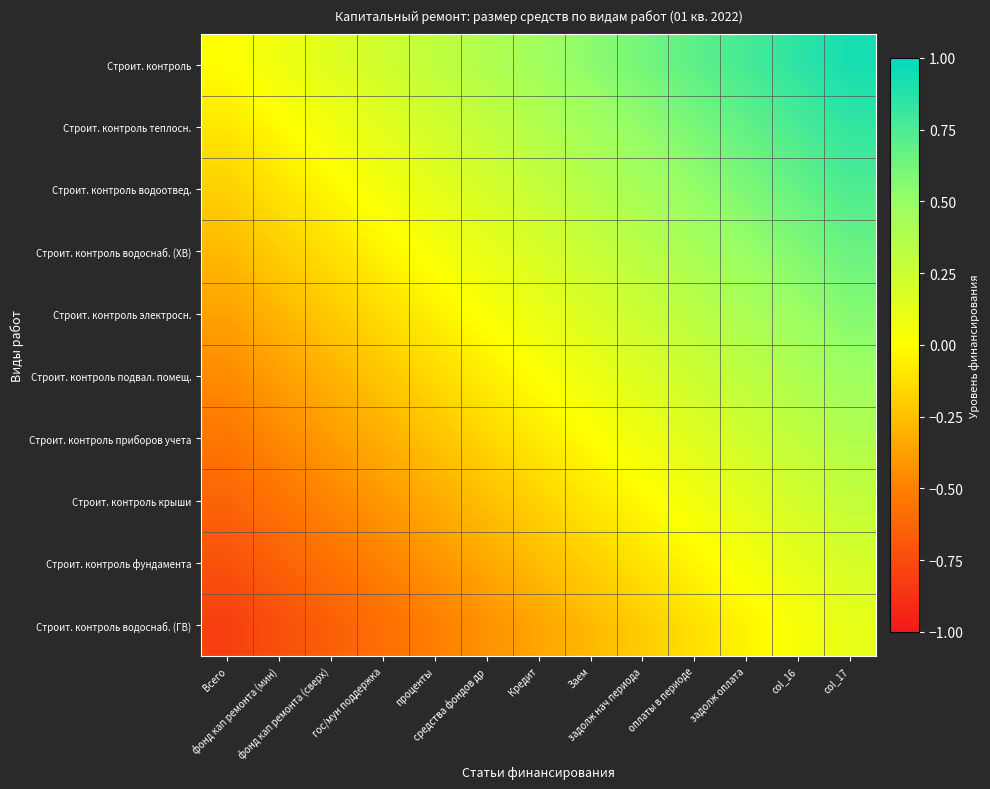

Reading right to left, what are all the values shown in this chart?

Строит. контроль: col_17=0.9	col_16=0.8	задолж оплата=0.8	оплаты в периоде=0.7	задолж нач периода=0.6	Заем=0.5	Кредит=0.5	средства фондов др=0.4	проценты=0.3	гос/мун поддержка=0.2	фонд кап ремонта (сверх)=0.2	фонд кап ремонта (мин)=0.1	Всего=0.0
Строит. контроль теплосн.: col_17=0.8	col_16=0.8	задолж оплата=0.7	оплаты в периоде=0.6	задолж нач периода=0.5	Заем=0.4	Кредит=0.4	средства фондов др=0.3	проценты=0.2	гос/мун поддержка=0.1	фонд кап ремонта (сверх)=0.1	фонд кап ремонта (мин)=-0.0	Всего=-0.1
Строит. контроль водоотвед.: col_17=0.7	col_16=0.7	задолж оплата=0.6	оплаты в периоде=0.5	задолж нач периода=0.4	Заем=0.4	Кредит=0.3	средства фондов др=0.2	проценты=0.1	гос/мун поддержка=0.1	фонд кап ремонта (сверх)=-0.0	фонд кап ремонта (мин)=-0.1	Всего=-0.2
Строит. контроль водоснаб. (ХВ): col_17=0.7	col_16=0.6	задолж оплата=0.5	оплаты в периоде=0.4	задолж нач периода=0.3	Заем=0.3	Кредит=0.2	средства фондов др=0.1	проценты=0.0	гос/мун поддержка=-0.0	фонд кап ремонта (сверх)=-0.1	фонд кап ремонта (мин)=-0.2	Всего=-0.3
Строит. контроль электросн.: col_17=0.6	col_16=0.5	задолж оплата=0.4	оплаты в периоде=0.3	задолж нач периода=0.3	Заем=0.2	Кредит=0.1	средства фондов др=0.0	проценты=-0.1	гос/мун поддержка=-0.1	фонд кап ремонта (сверх)=-0.2	фонд кап ремонта (мин)=-0.3	Всего=-0.4
Строит. контроль подвал. помещ.: col_17=0.5	col_16=0.4	задолж оплата=0.3	оплаты в периоде=0.2	задолж нач периода=0.2	Заем=0.1	Кредит=0.0	средства фондов др=-0.1	проценты=-0.1	гос/мун поддержка=-0.2	фонд кап ремонта (сверх)=-0.3	фонд кап ремонта (мин)=-0.4	Всего=-0.5
Строит. контроль приборов учета: col_17=0.4	col_16=0.3	задолж оплата=0.2	оплаты в периоде=0.2	задолж нач периода=0.1	Заем=-0.0	Кредит=-0.1	средства фондов др=-0.2	проценты=-0.2	гос/мун поддержка=-0.3	фонд кап ремонта (сверх)=-0.4	фонд кап ремонта (мин)=-0.5	Всего=-0.5
Строит. контроль крыши: col_17=0.3	col_16=0.2	задолж оплата=0.1	оплаты в периоде=0.1	задолж нач периода=-0.0	Заем=-0.1	Кредит=-0.2	средства фондов др=-0.2	проценты=-0.3	гос/мун поддержка=-0.4	фонд кап ремонта (сверх)=-0.5	фонд кап ремонта (мин)=-0.6	Всего=-0.6
Строит. контроль фундамента: col_17=0.2	col_16=0.1	задолж оплата=0.0	оплаты в периоде=-0.0	задолж нач периода=-0.1	Заем=-0.2	Кредит=-0.3	средства фондов др=-0.3	проценты=-0.4	гос/мун поддержка=-0.5	фонд кап ремонта (сверх)=-0.6	фонд кап ремонта (мин)=-0.6	Всего=-0.7
Строит. контроль водоснаб. (ГВ): col_17=0.1	col_16=0.0	задолж оплата=-0.0	оплаты в периоде=-0.1	задолж нач периода=-0.2	Заем=-0.3	Кредит=-0.3	средства фондов др=-0.4	проценты=-0.5	гос/мун поддержка=-0.6	фонд кап ремонта (сверх)=-0.7	фонд кап ремонта (мин)=-0.7	Всего=-0.8